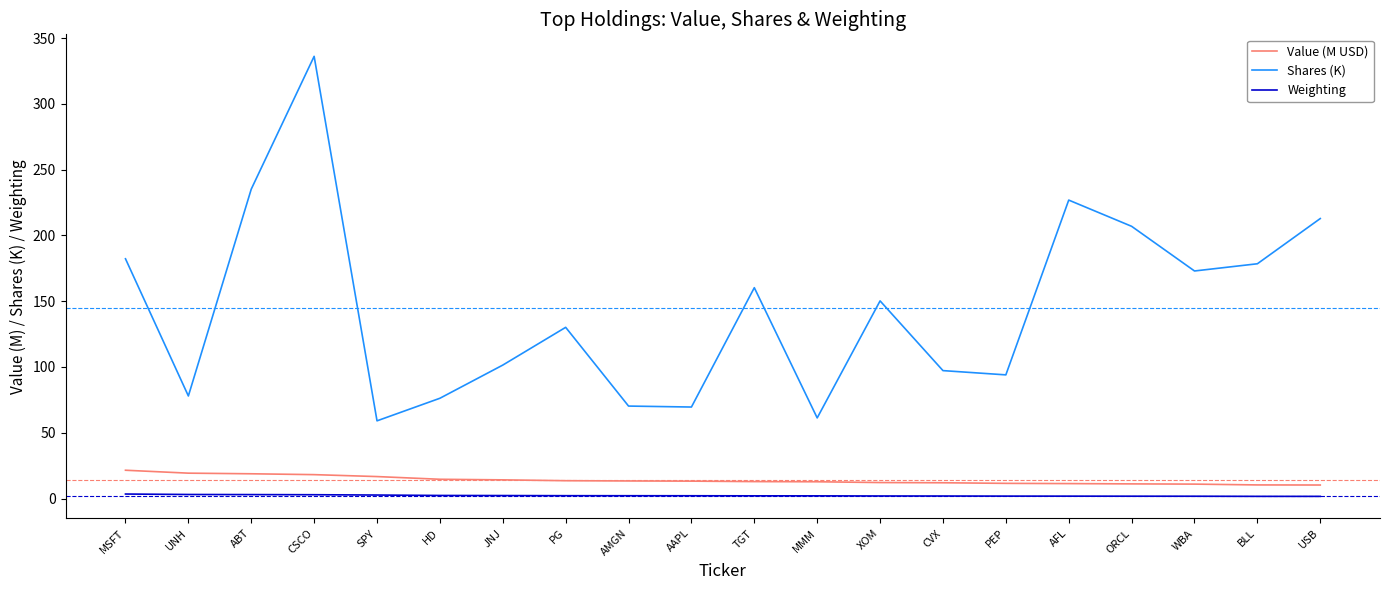

Which label corresponds to the largest value in the chart?

CSCO